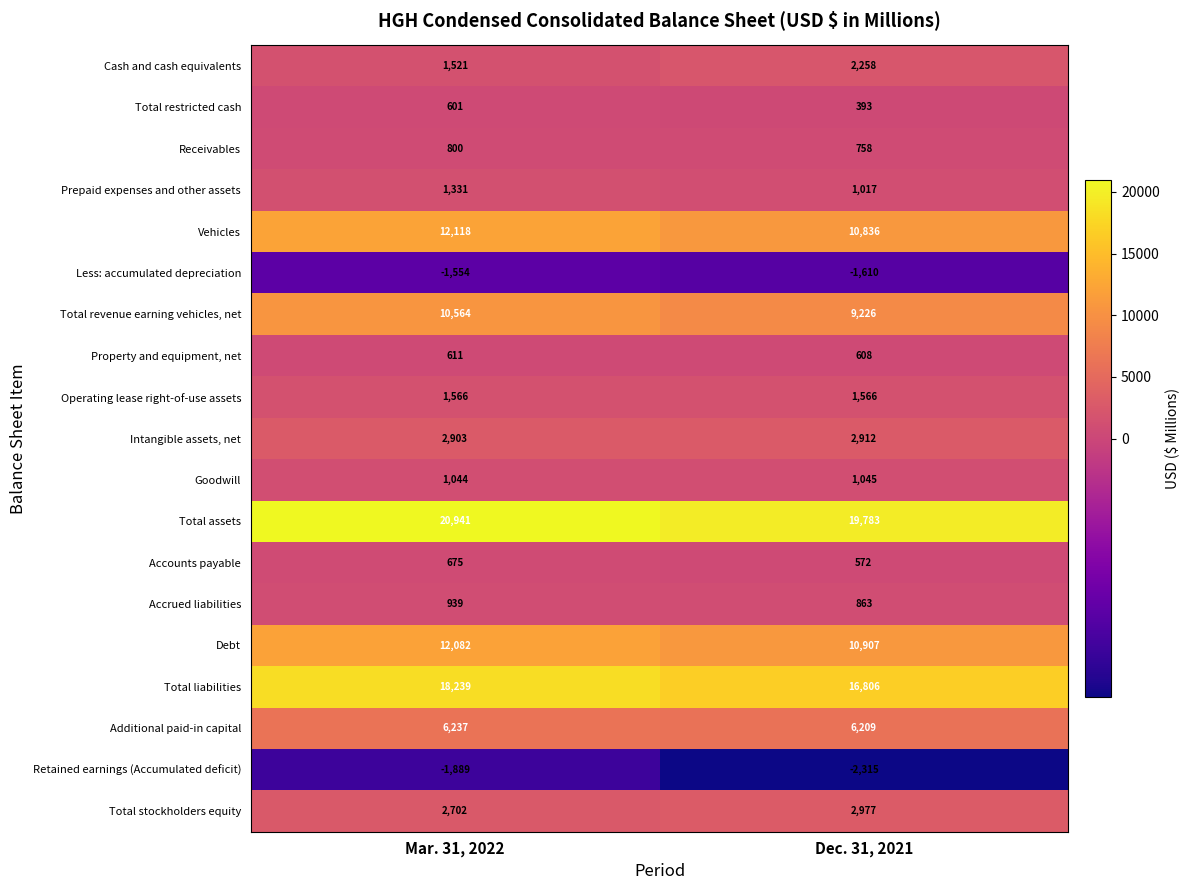

What is the sum of the Total assets values at Mar. 31, 2022 and Dec. 31, 2021?

40724